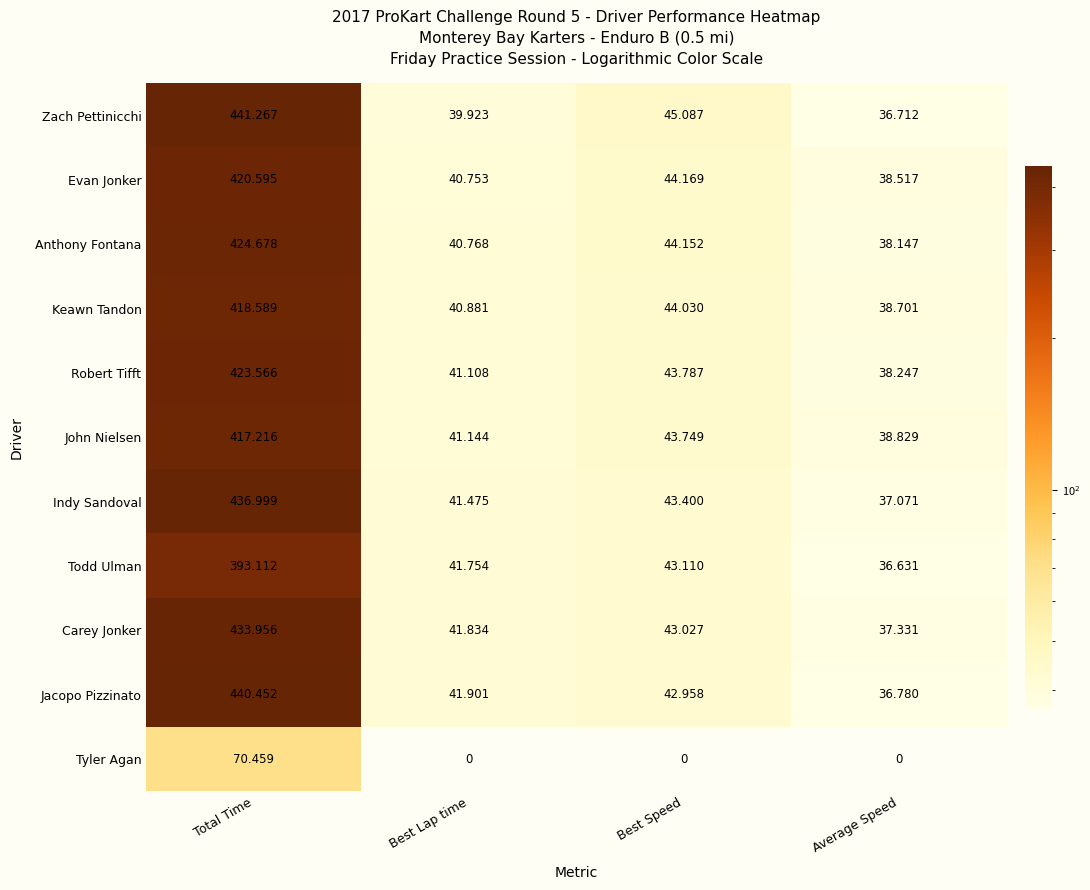

Rank the categories by Anthony Fontana value from highest to lowest.

Total Time, Best Speed, Best Lap time, Average Speed